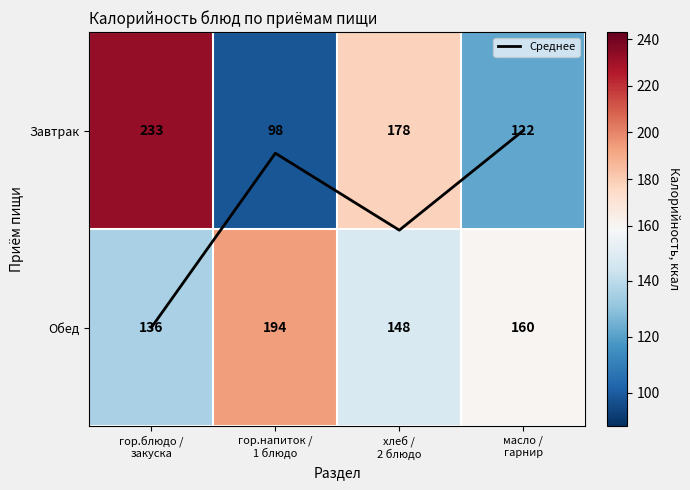

At which category does the chart reach its peak across all series?

гор.блюдо /
закуска